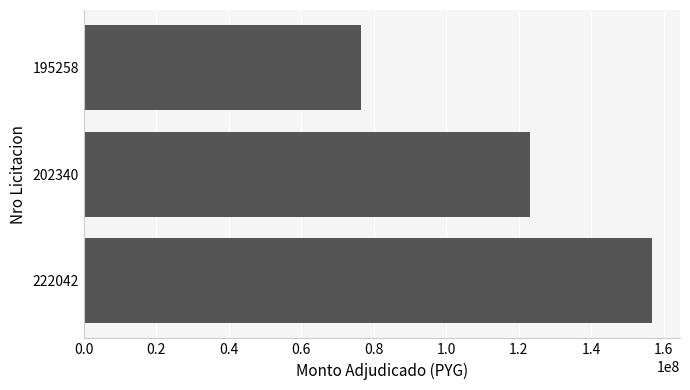

How many bars are there in total?

3